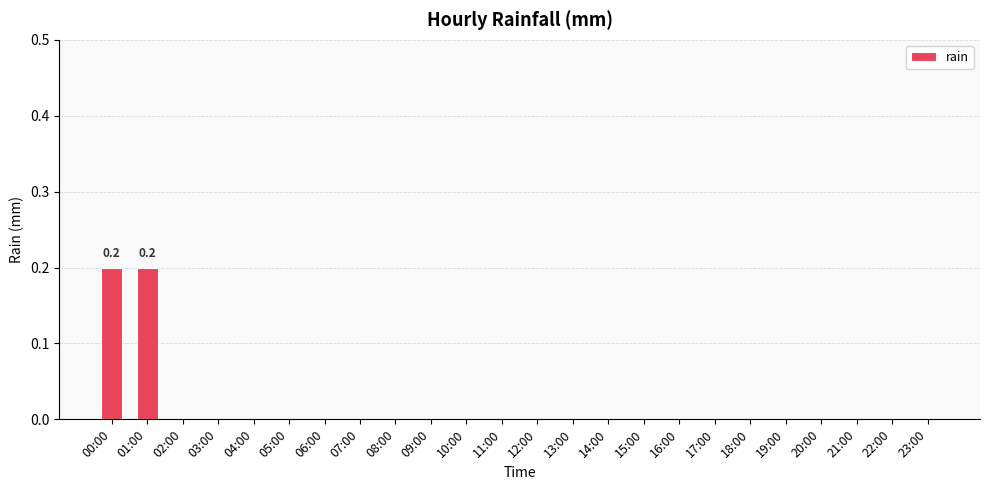

Are the bars horizontal?

No